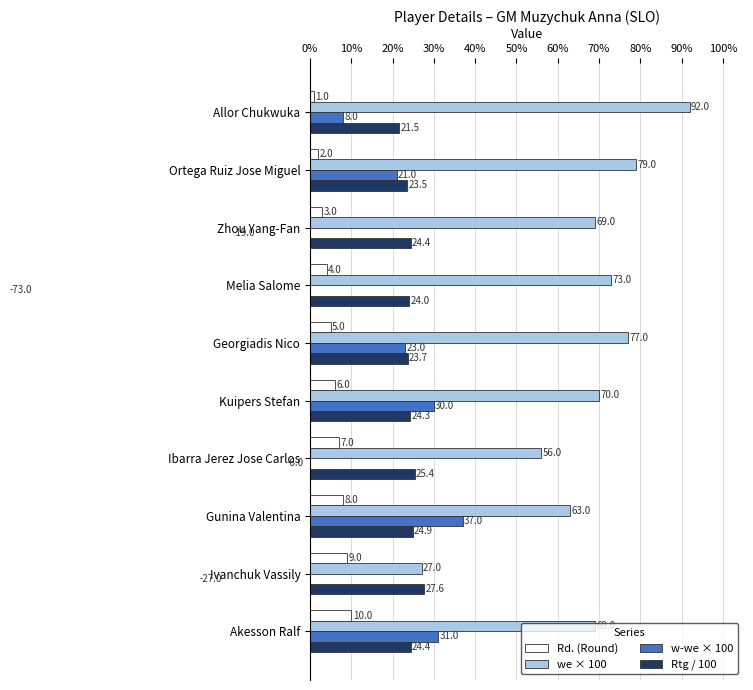

What is the sum of all w-we × 100 values?

25.0